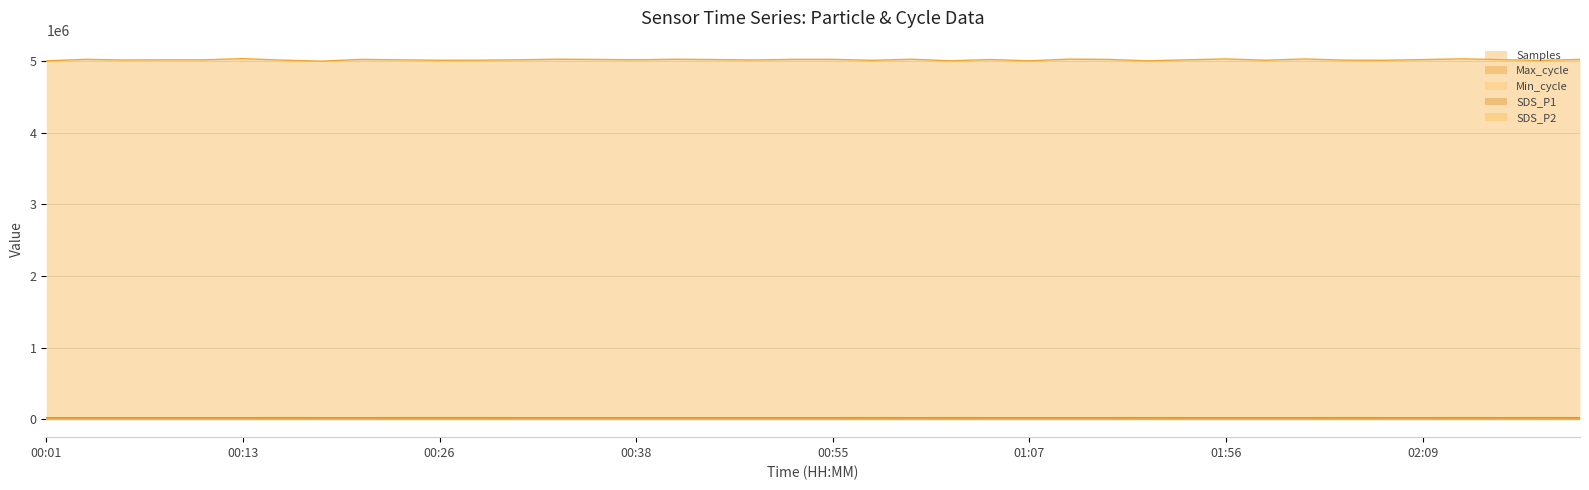

The SDS_P1 series shows 30.5 at 00:21. True or false?

False